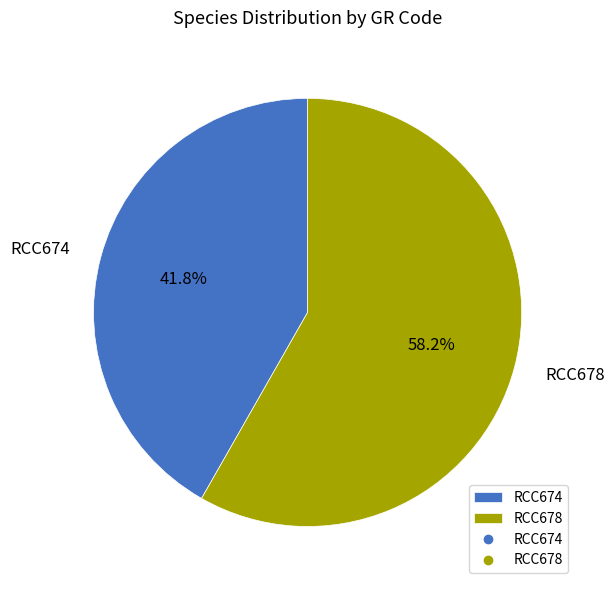

Approximately how many times larger is the value at RCC678 compared to RCC674?

1.4